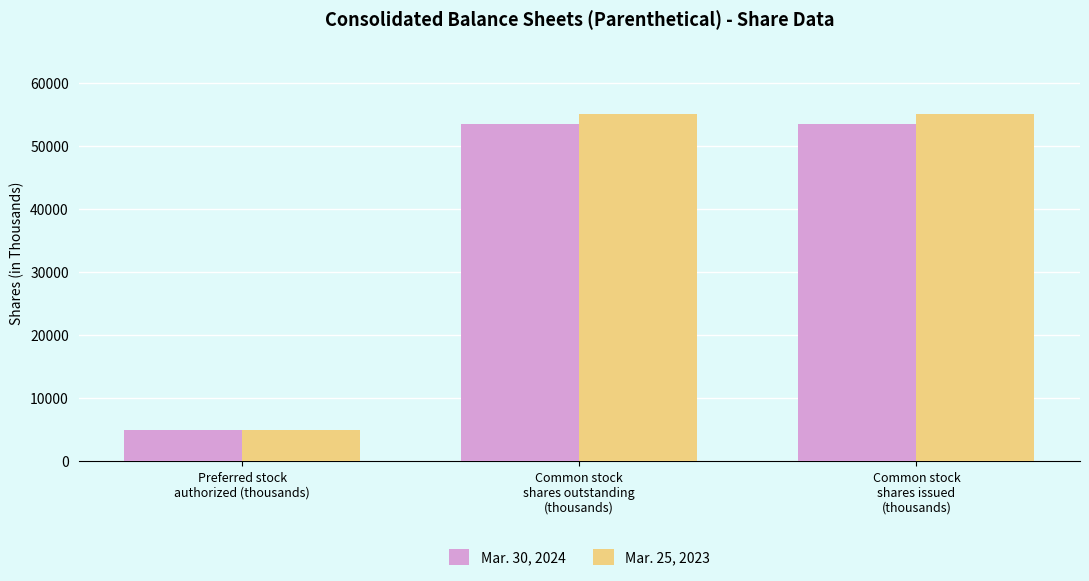

Does the chart contain stacked bars?

No